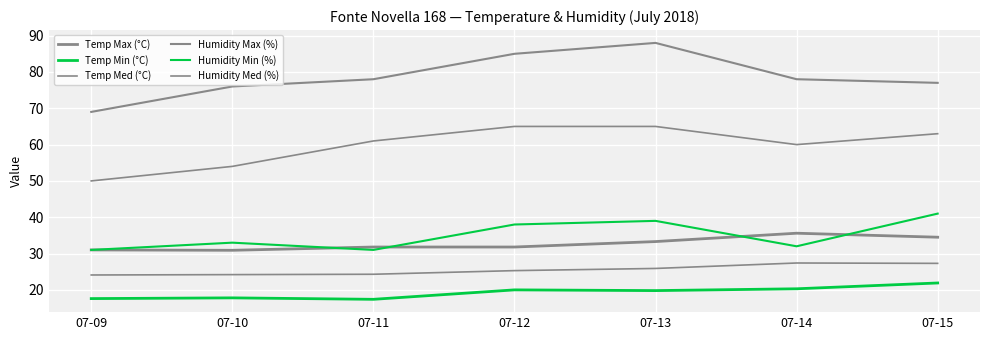

True or false: Humidity Max (%) and Temp Med (°C) cross at least once.

False